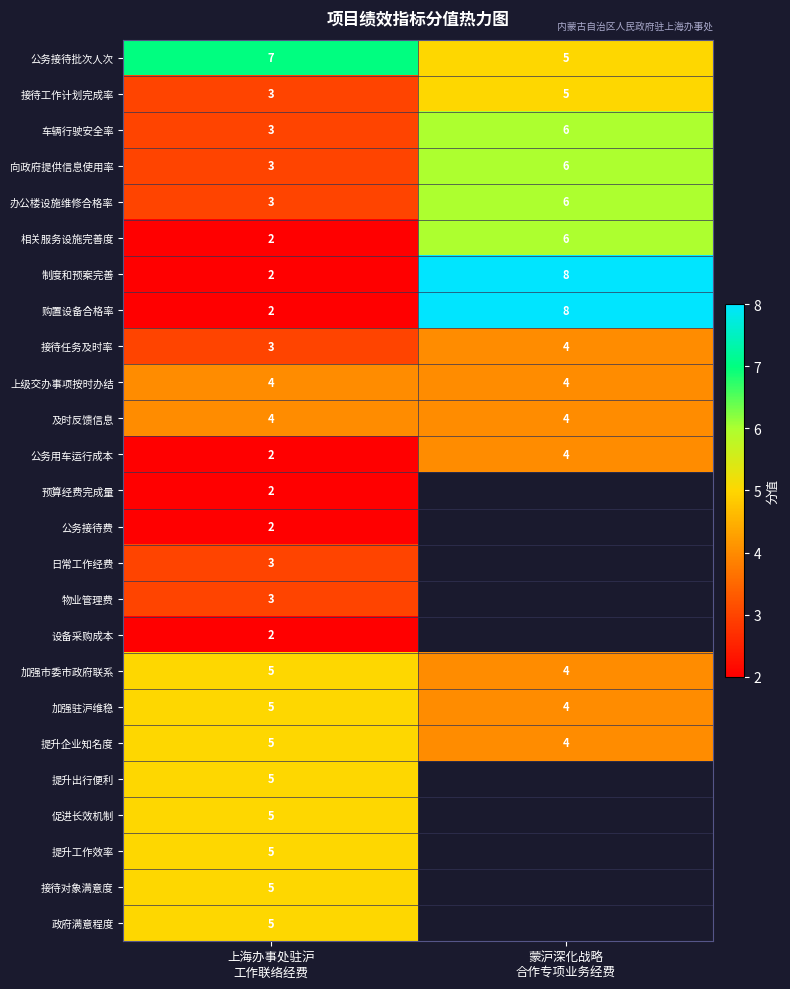

At how many categories does at least one series exceed 2?

2